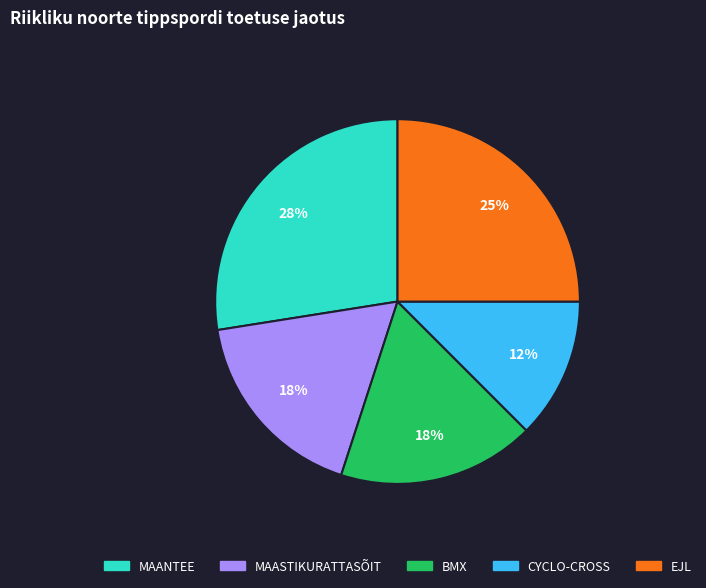

To the nearest percent, what portion does EJL represent?

25%